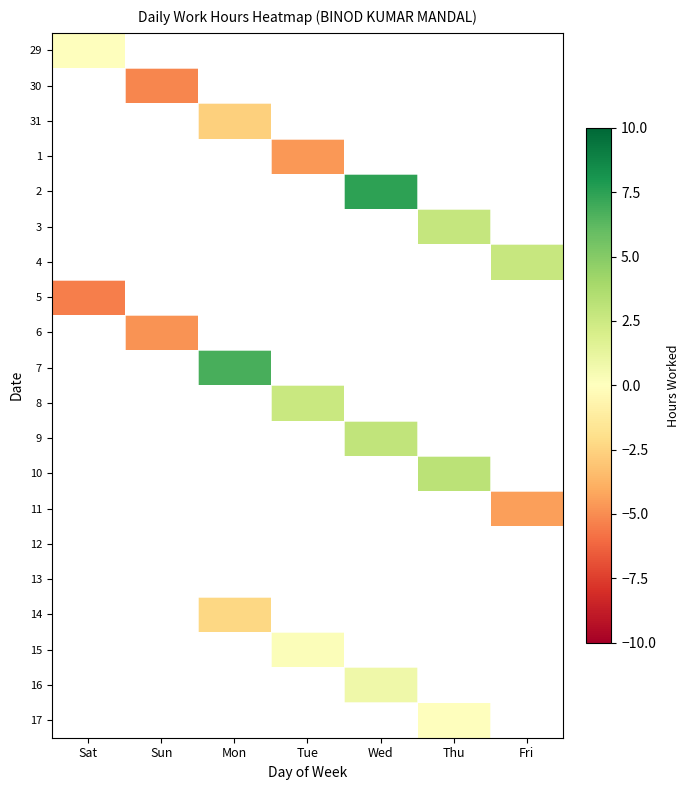

Rank the series by their maximum value, from highest to lowest.

29, 30, 31, 1, 2, 3, 4, 5, 6, 7, 8, 9, 10, 11, 12, 13, 14, 15, 16, 17